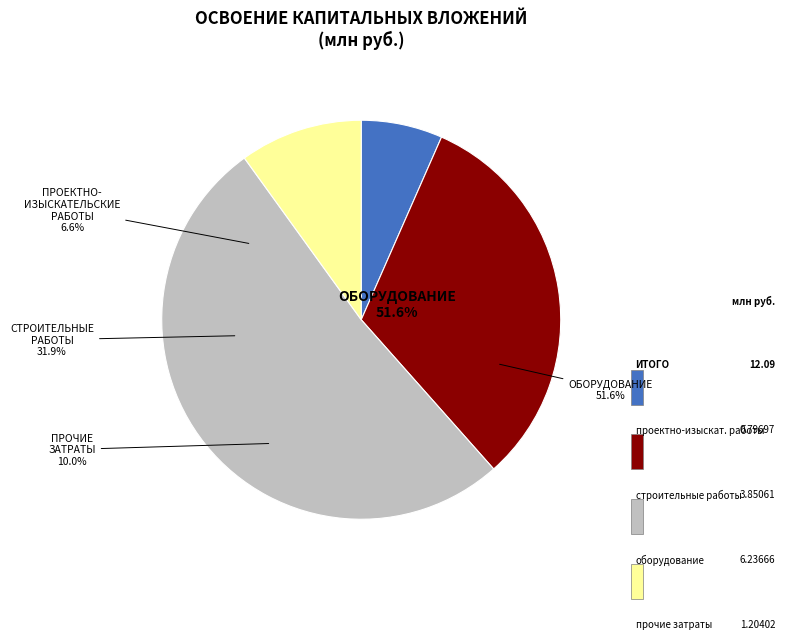

What is the smallest slice in the pie chart?

проектно-изыскательские работы